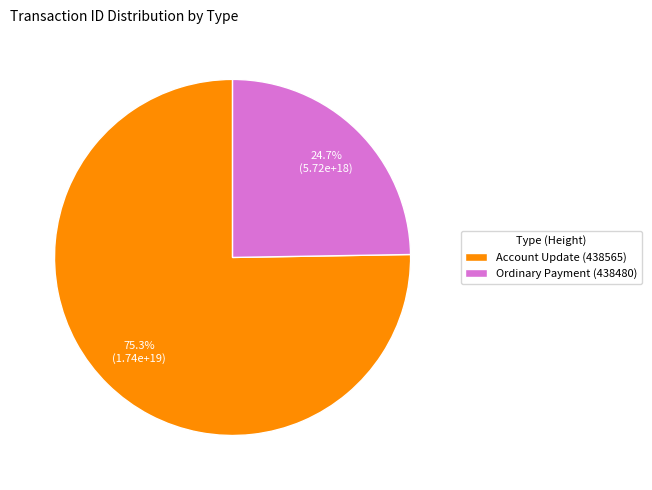

Between Ordinary Payment (438480) and Account Update (438565), which is larger?

Account Update (438565)